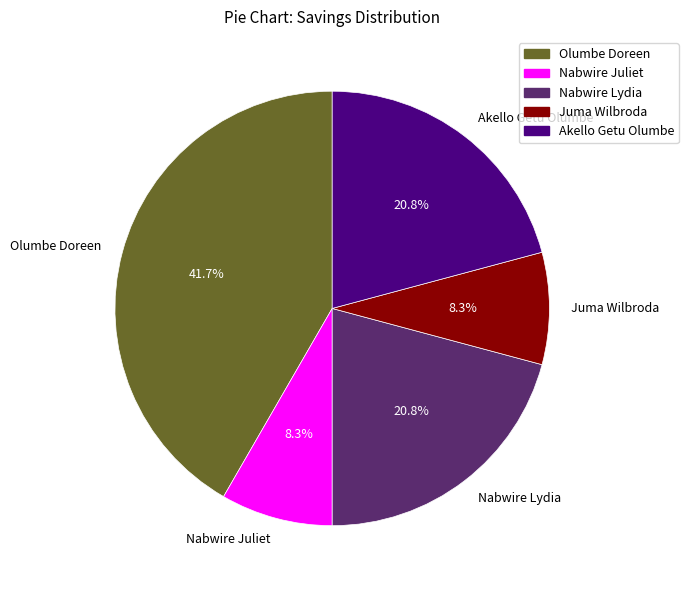

How many segments does this pie chart have?

5